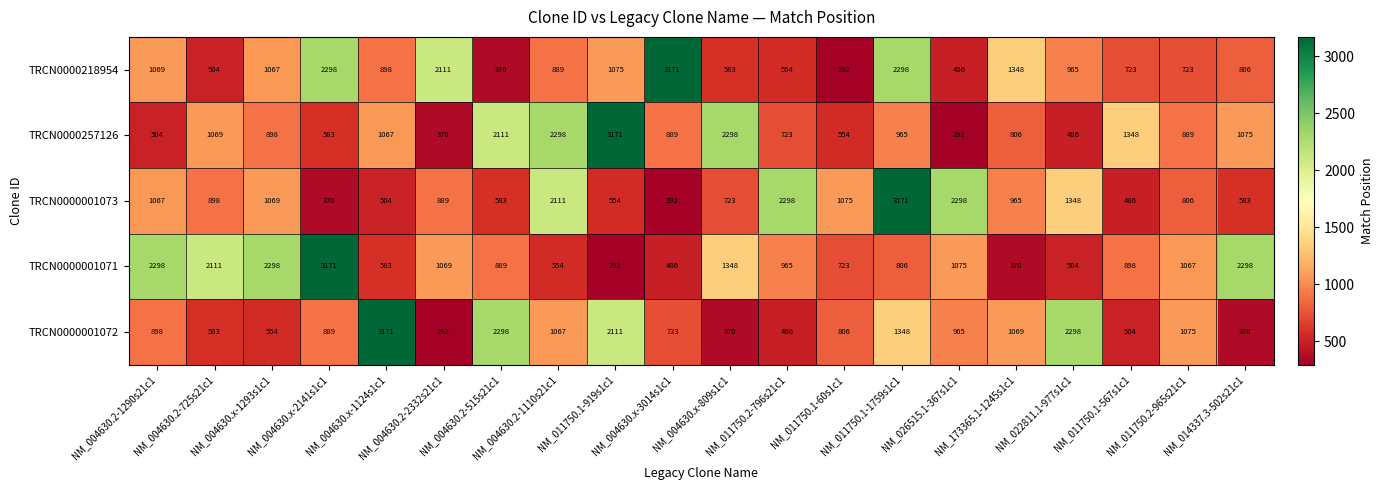

Which series changed the most between NM_004630.2-515s21c1 and NM_004630.x-3014s1c1?

TRCN0000218954